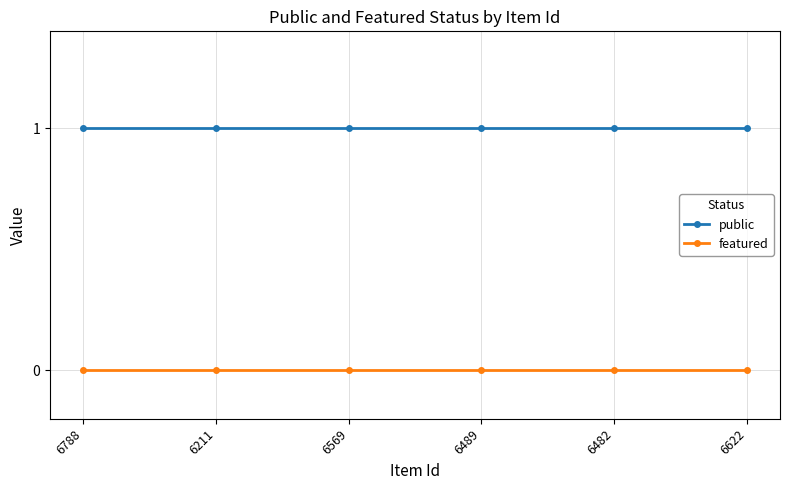

What is the average value of the public series?

1